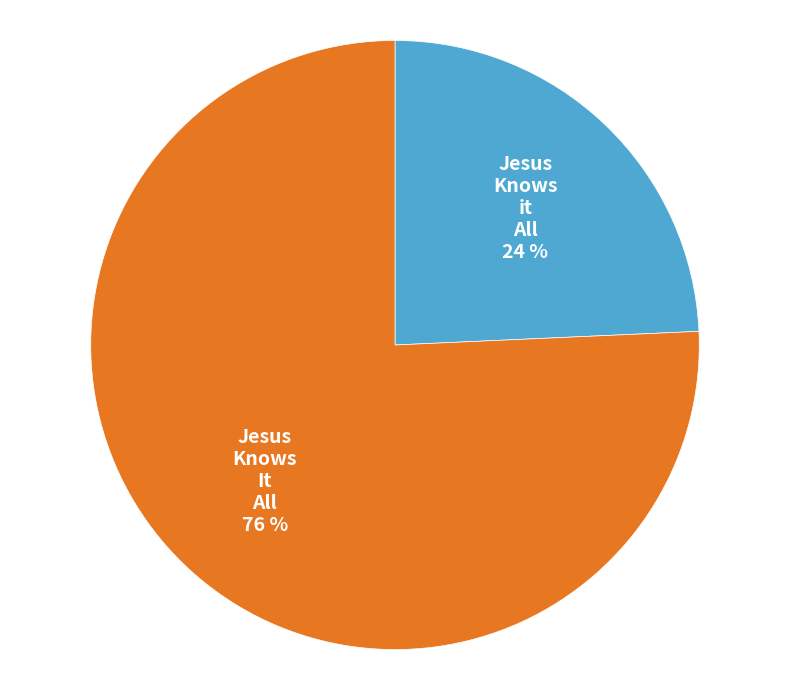

To the nearest percent, what is the average slice percentage?

50%